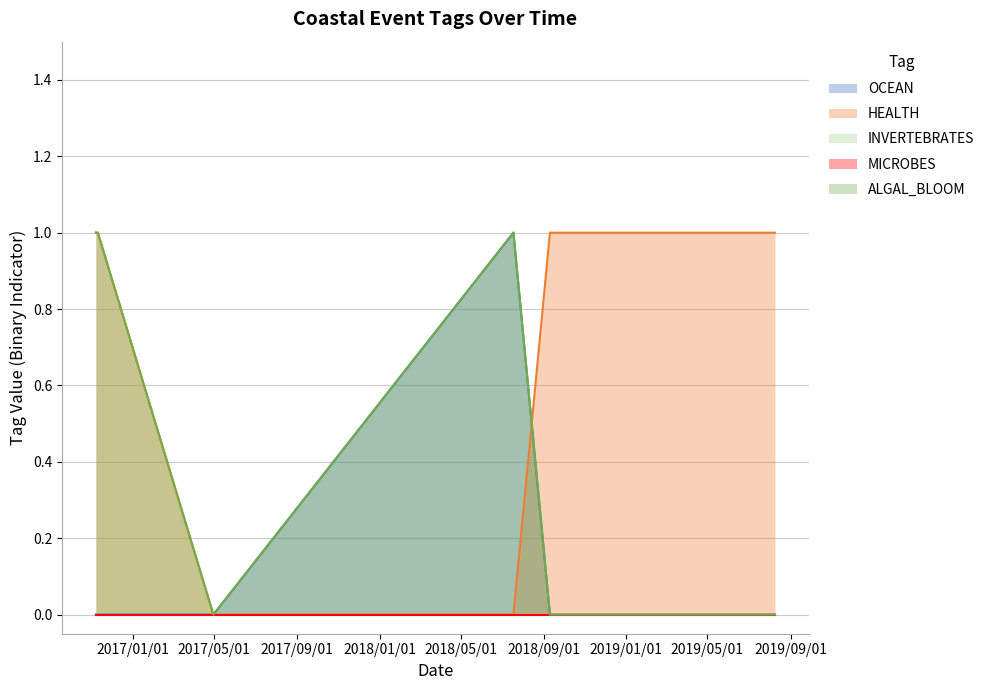

Which series has the widest spread of values?

OCEAN